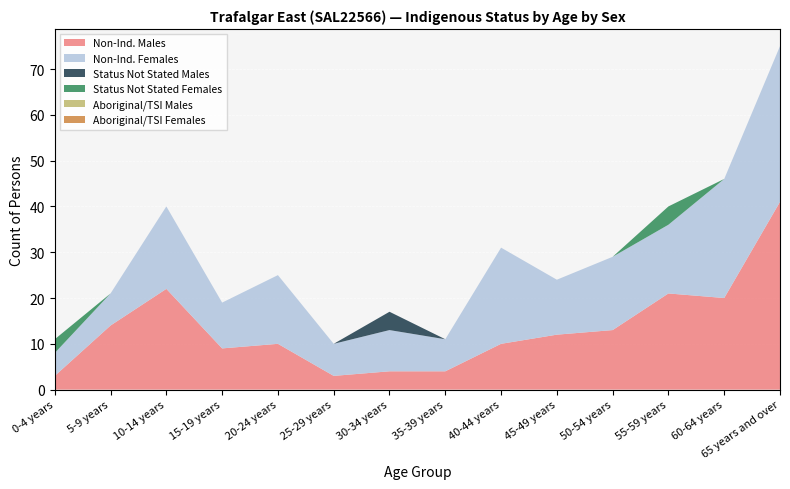

Reading left to right, what are all the values shown in this chart?

Non-Ind. Males: 3	14	22	9	10	3	4	4	10	12	13	21	20	41
Non-Ind. Females: 5	7	18	10	15	7	9	7	21	12	16	15	26	34
Status Not Stated Males: 0	0	0	0	0	0	4	0	0	0	0	0	0	0
Status Not Stated Females: 3	0	0	0	0	0	0	0	0	0	0	4	0	0
Aboriginal/TSI Males: 0	0	0	0	0	0	0	0	0	0	0	0	0	0
Aboriginal/TSI Females: 0	0	0	0	0	0	0	0	0	0	0	0	0	0